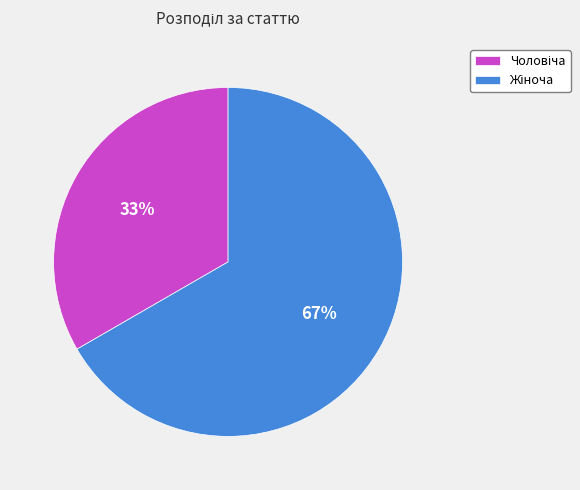

To the nearest percent, what is the average slice percentage?

50%